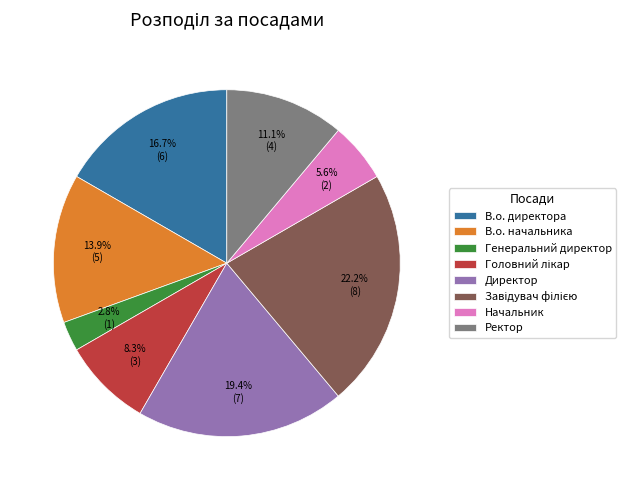

Is there any slice that represents more than half of the pie?

No